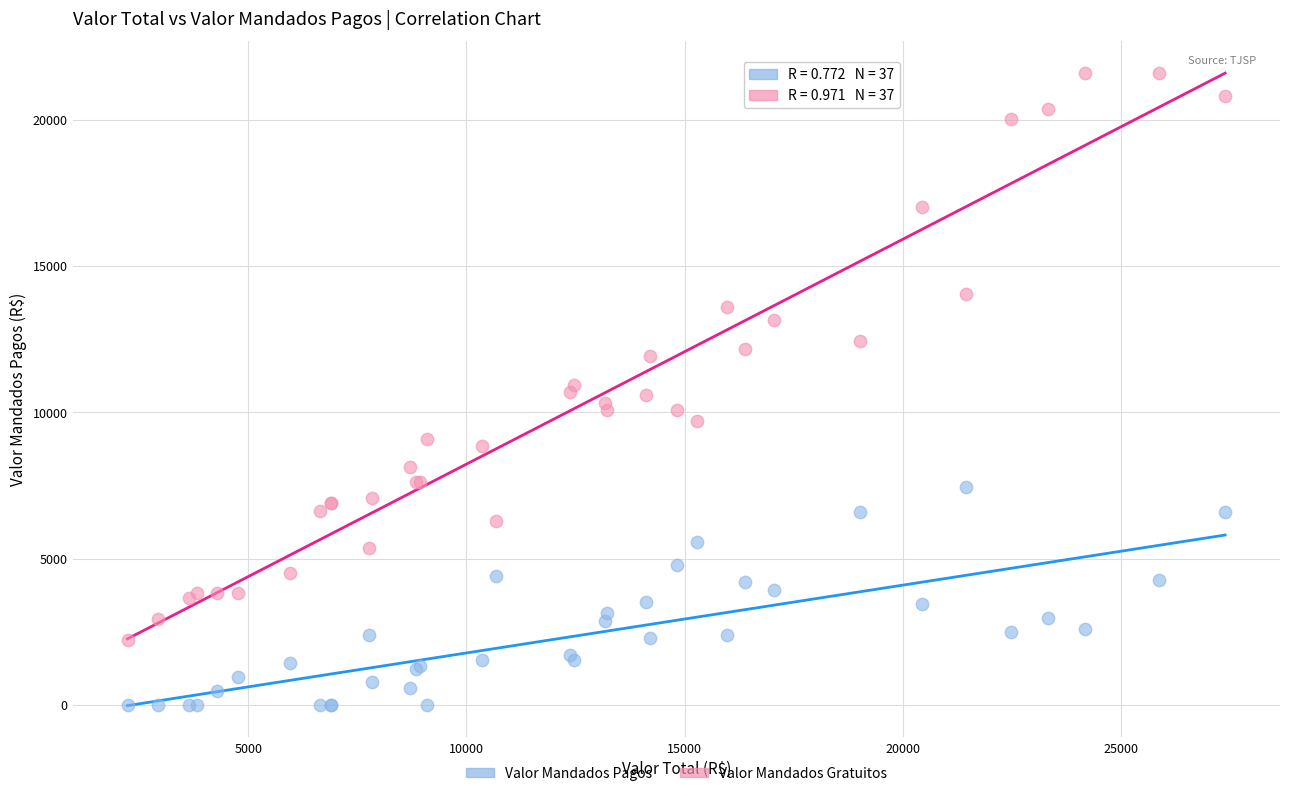

Which series contains the lowest Y value?

Valor Mandados Pagos